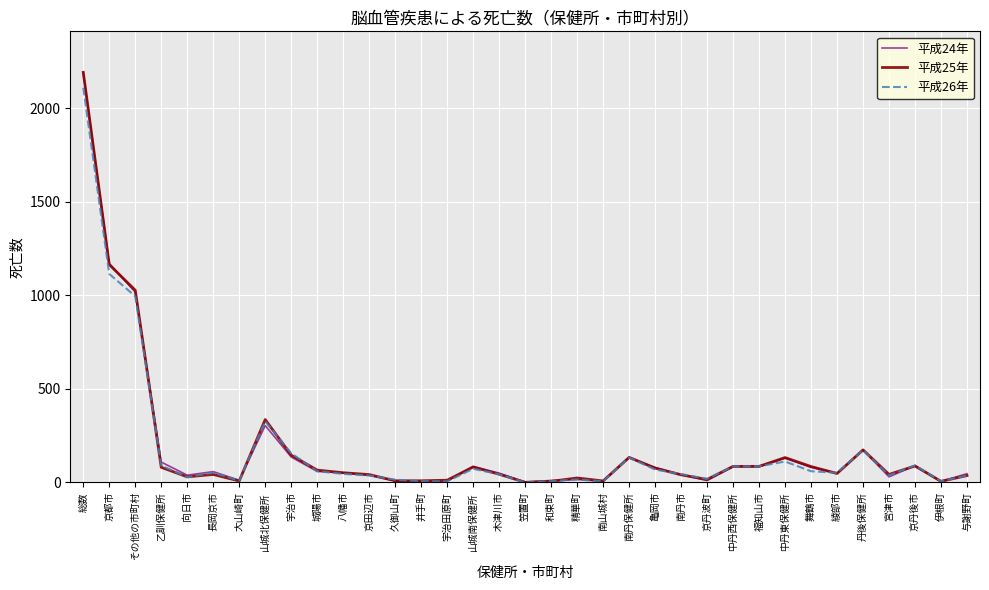

What is the minimum value for 平成24年?

2